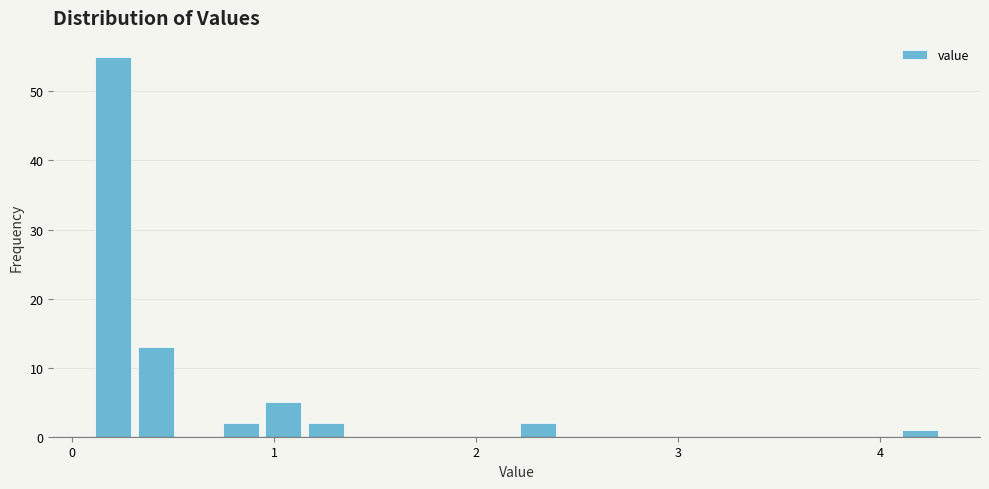

Around what value on the x-axis is the tallest bar? Give the approximate position of its centre, as read against the axis.

0.2